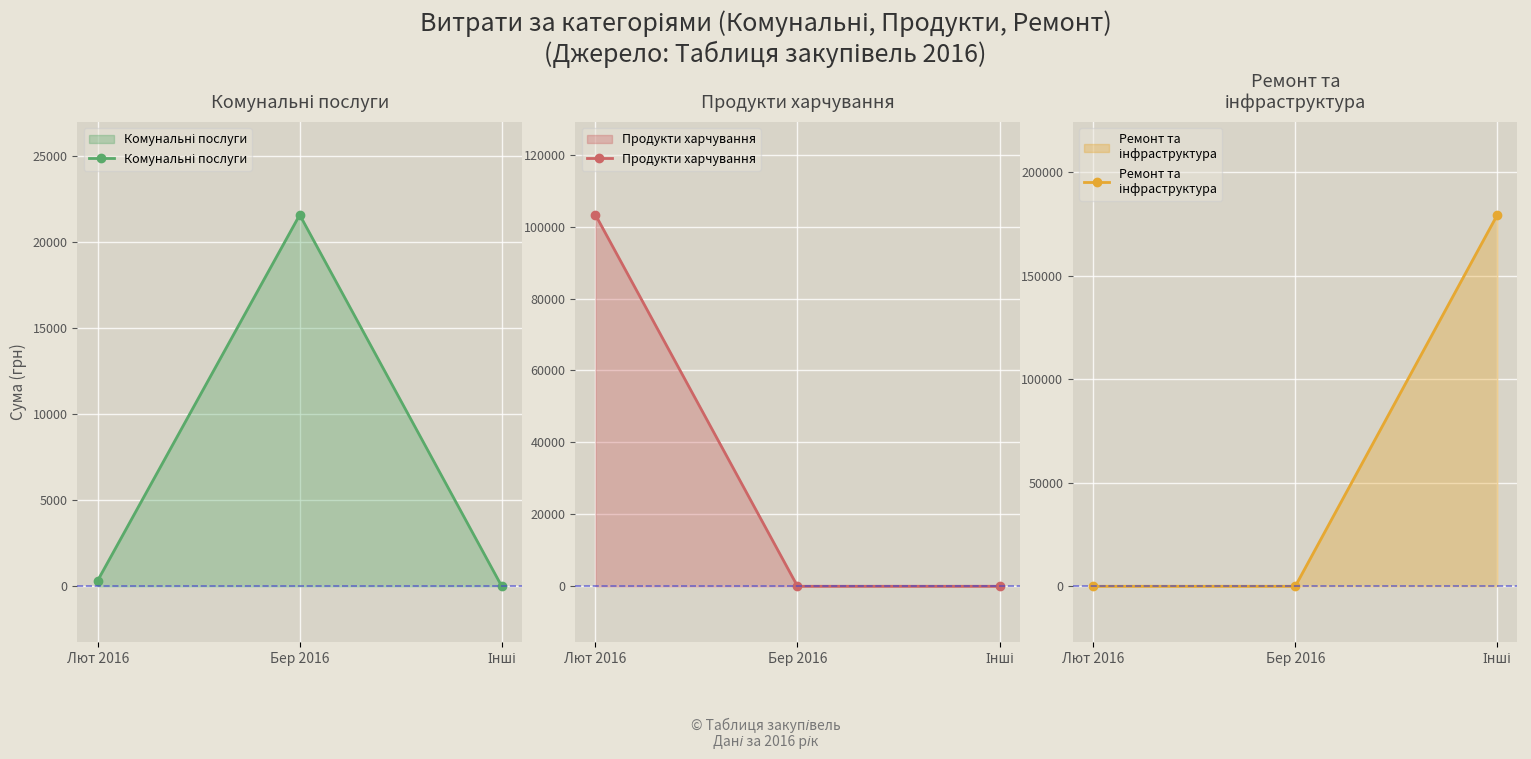

How many data points in Продукти харчування are above 0?

1